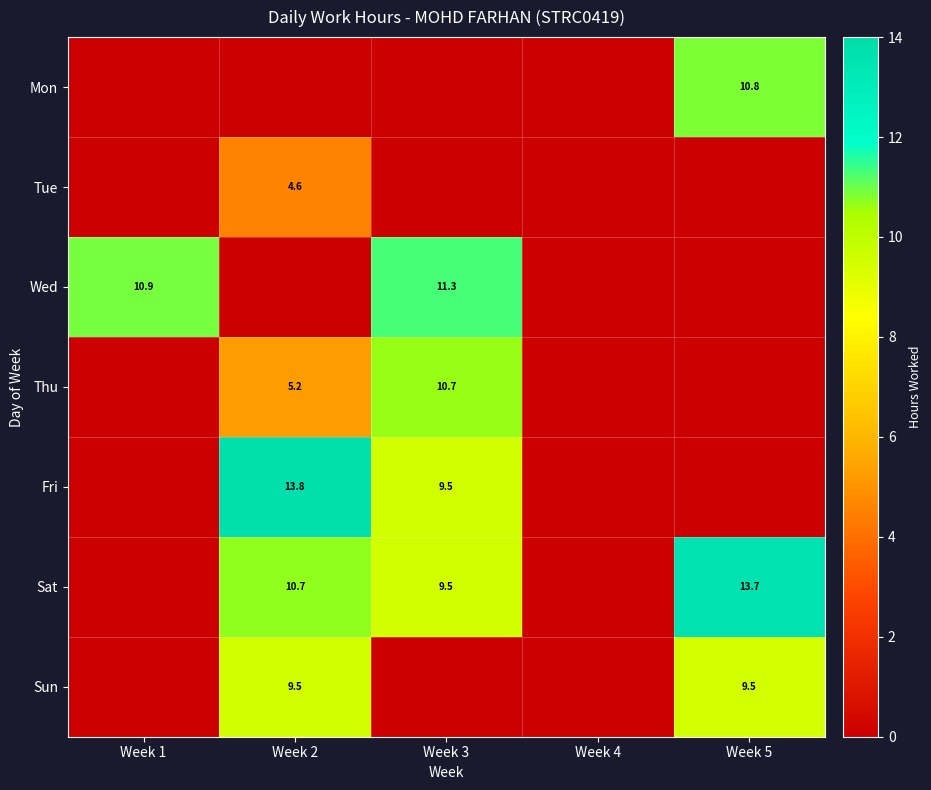

Is it true that Fri equals 9.5 at Week 3?

True